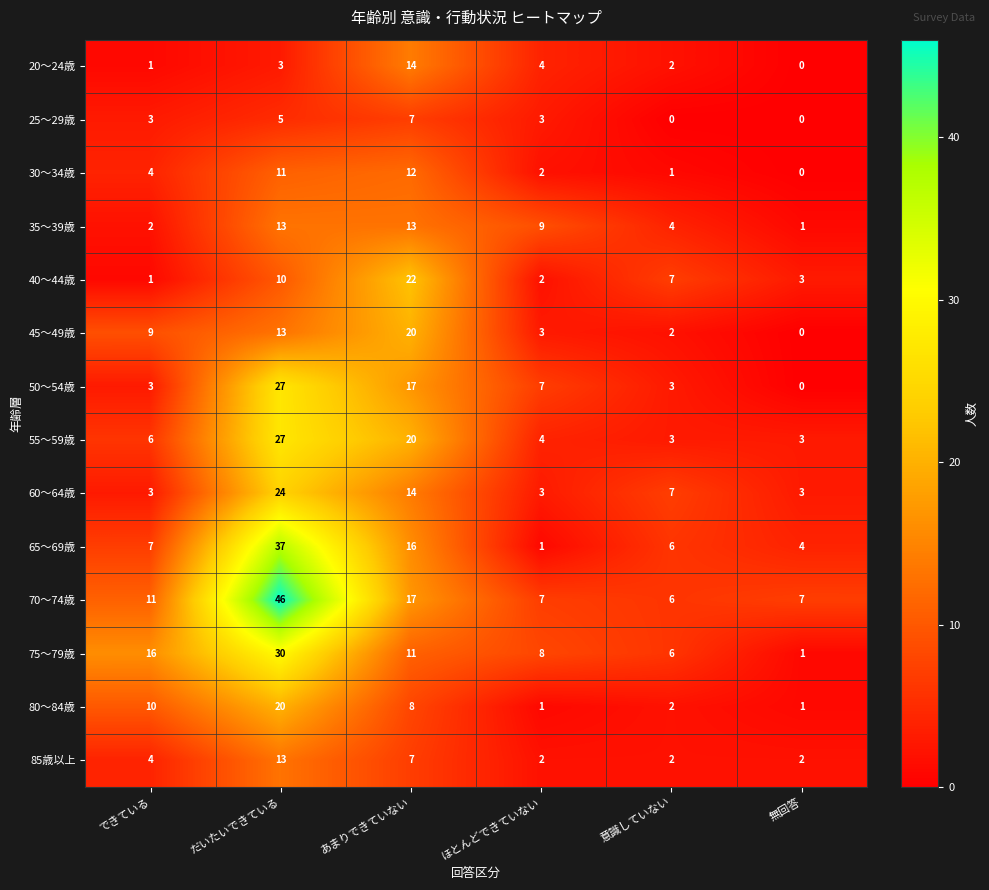

Which category has the lowest value in the 35～39歳 series?

無回答